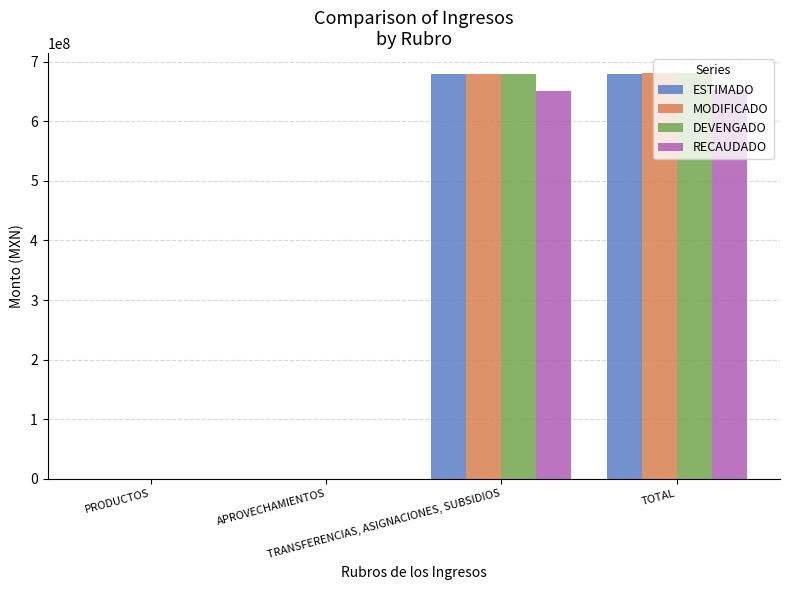

What is the sum of all RECAUDADO values?

1303114570.2